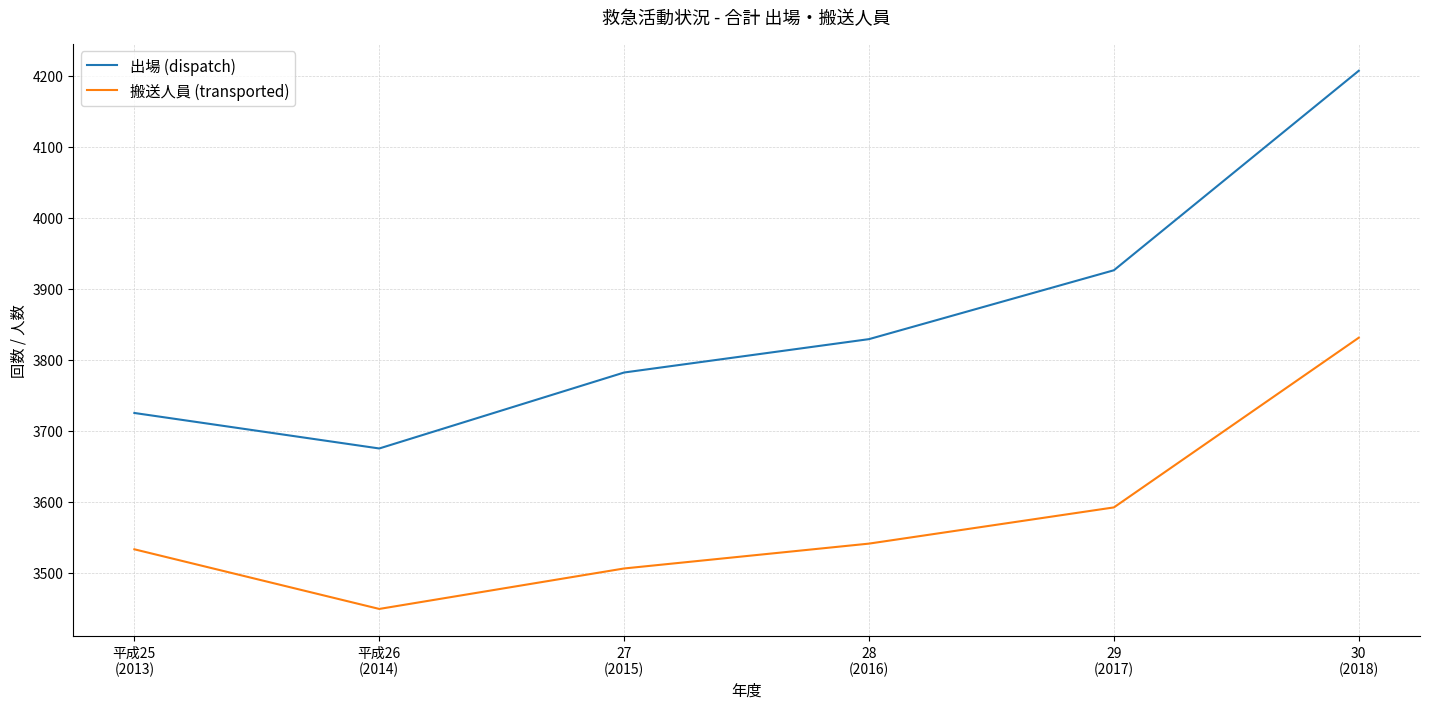

What is the maximum value shown in the chart?

4207